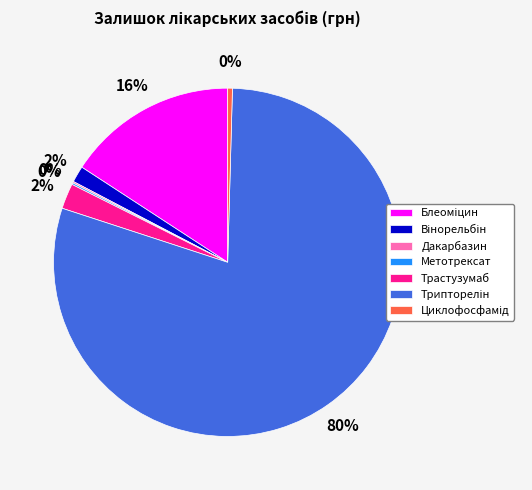

Does any single category account for the majority?

Yes